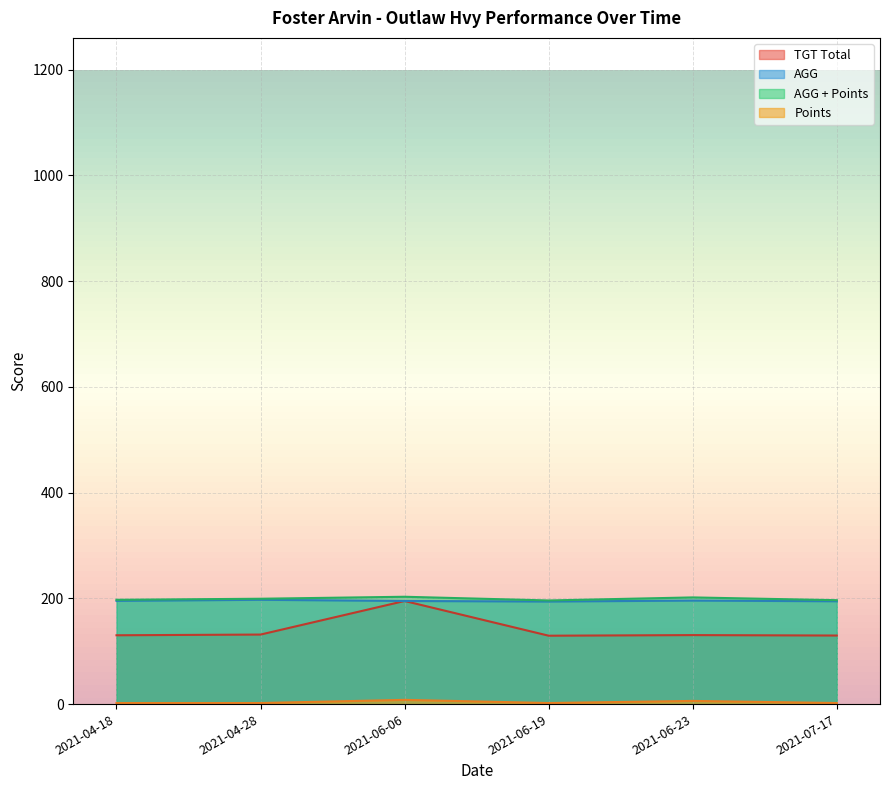

Reading right to left, extract all data points from this chart.

TGT Total: 129.7	130.5	129.3	195.0	131.5	130.2
AGG: 194.5	195.8	194.0	195.0	197.2	195.2
AGG + Points: 196.5	201.8	196.0	203.0	199.2	197.2
Points: 2.0	6.0	2.0	8.0	2.0	2.0